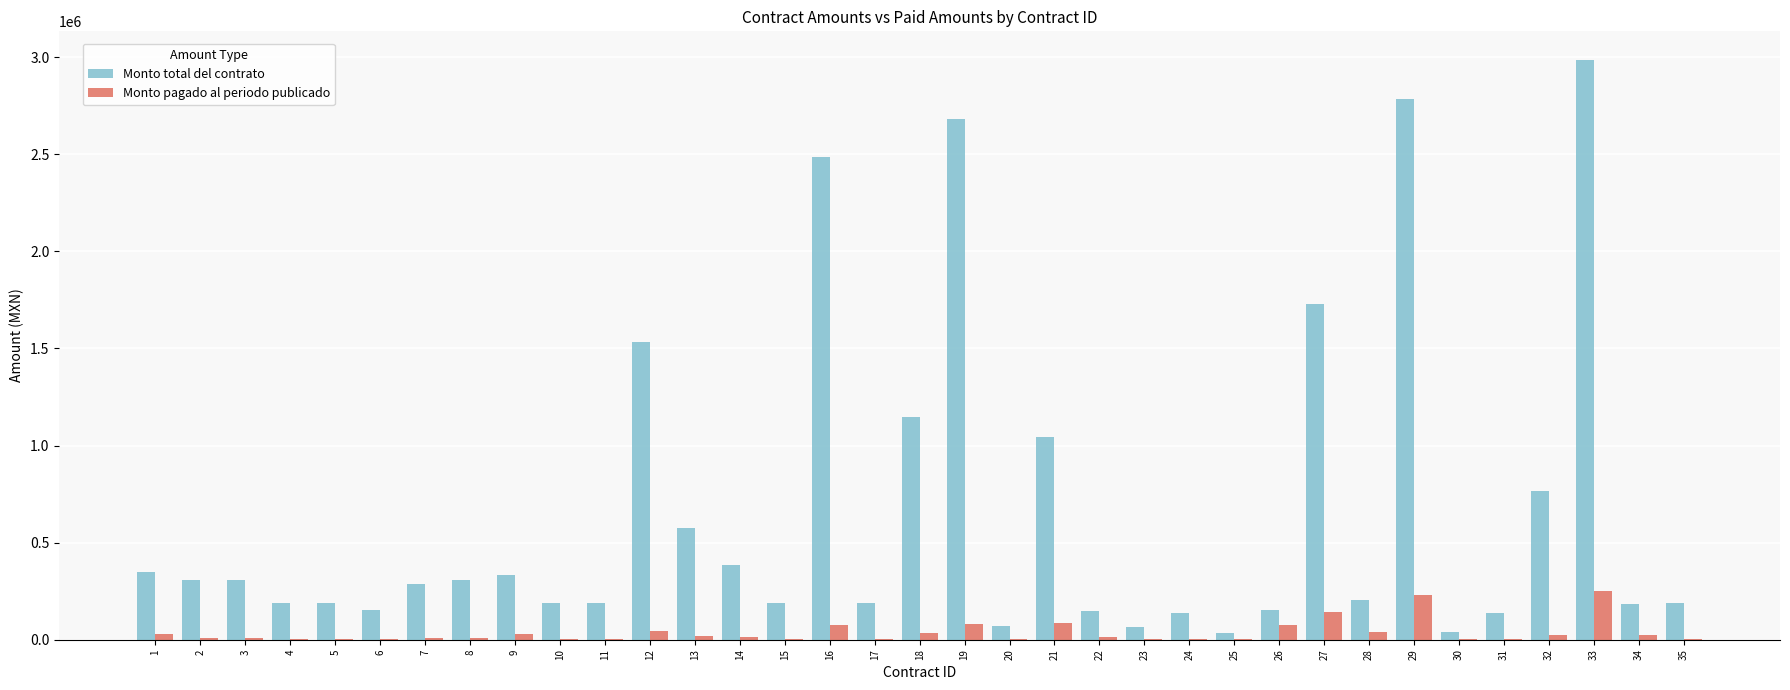

Which series changed the most between 18 and 20?

Monto total del contrato